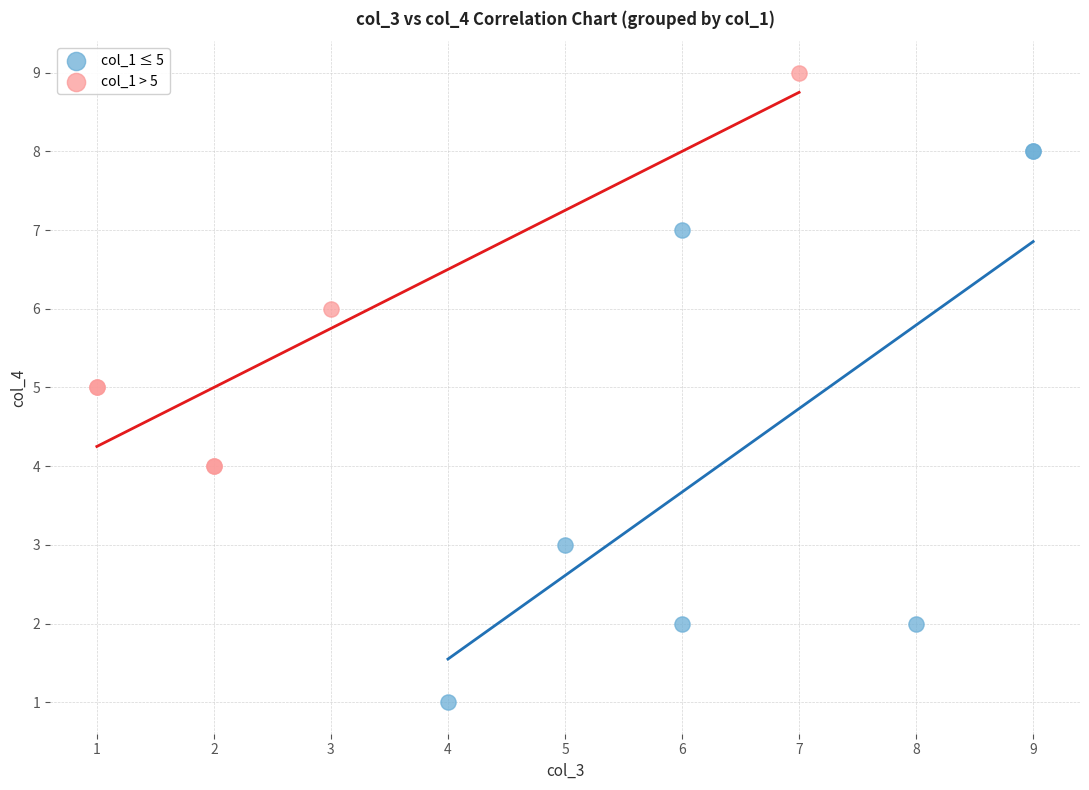

What are all the series names shown in the legend?

col_1 ≤ 5, col_1 > 5